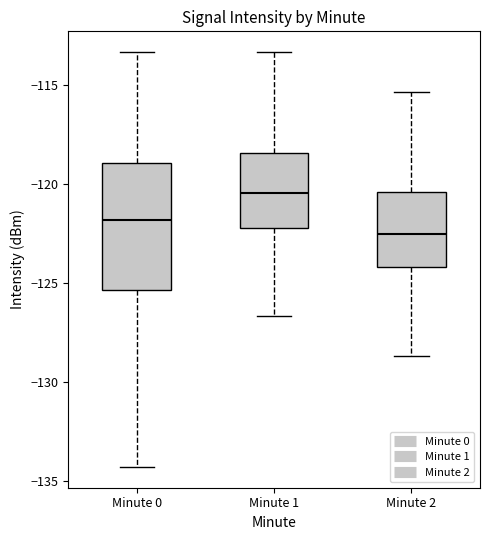

Where is the lower edge of the box for Minute 0 on the y-axis? The values are not printed on the chart, so give them approximately, as read against the axis.

-125.5